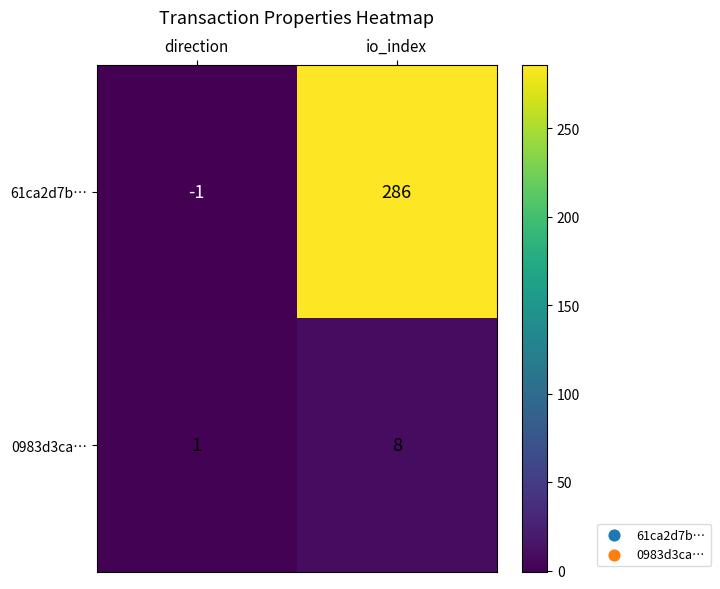

Which label corresponds to the largest value in the chart?

io_index